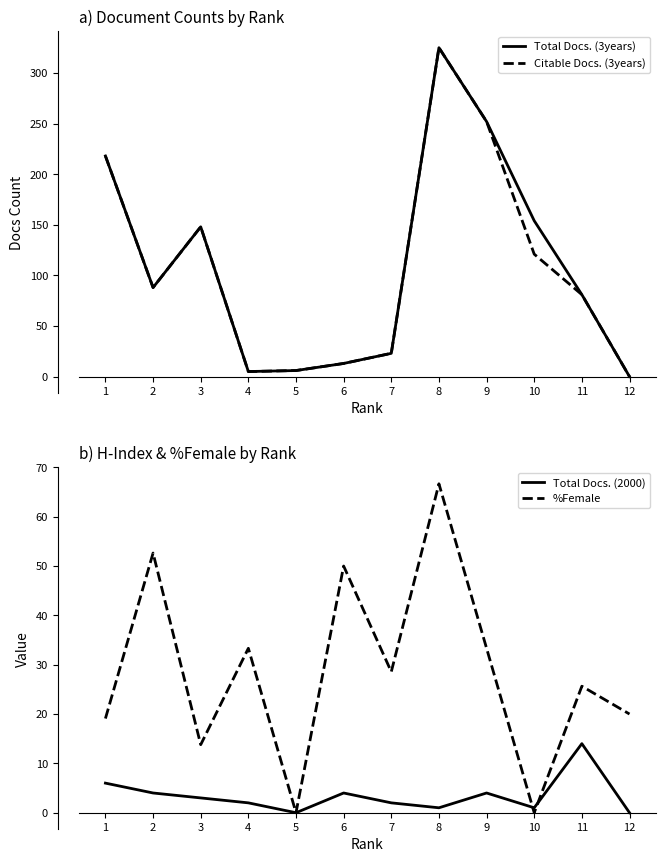

True or false: Citable Docs. (3years) has a value of 23.0 at 7.

True